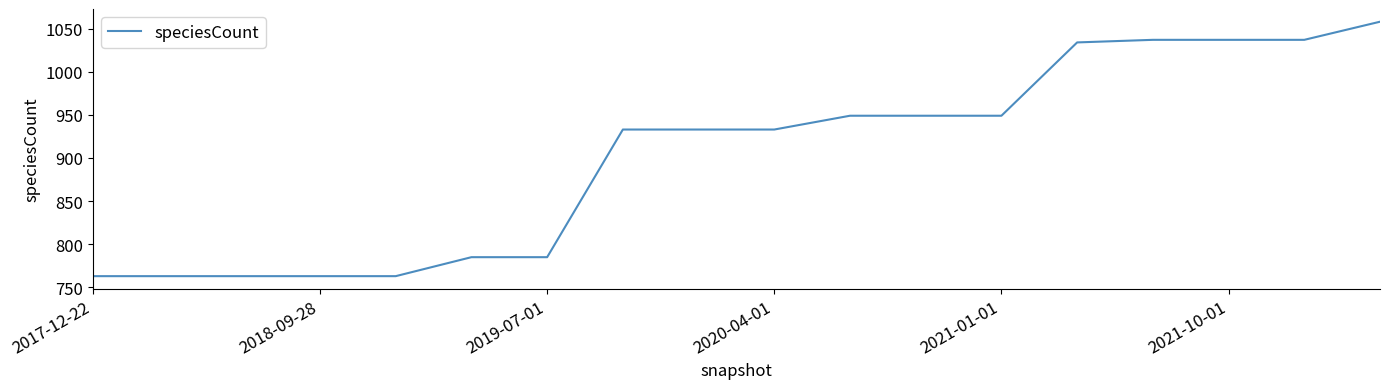

What is the difference between the maximum and minimum values?

295